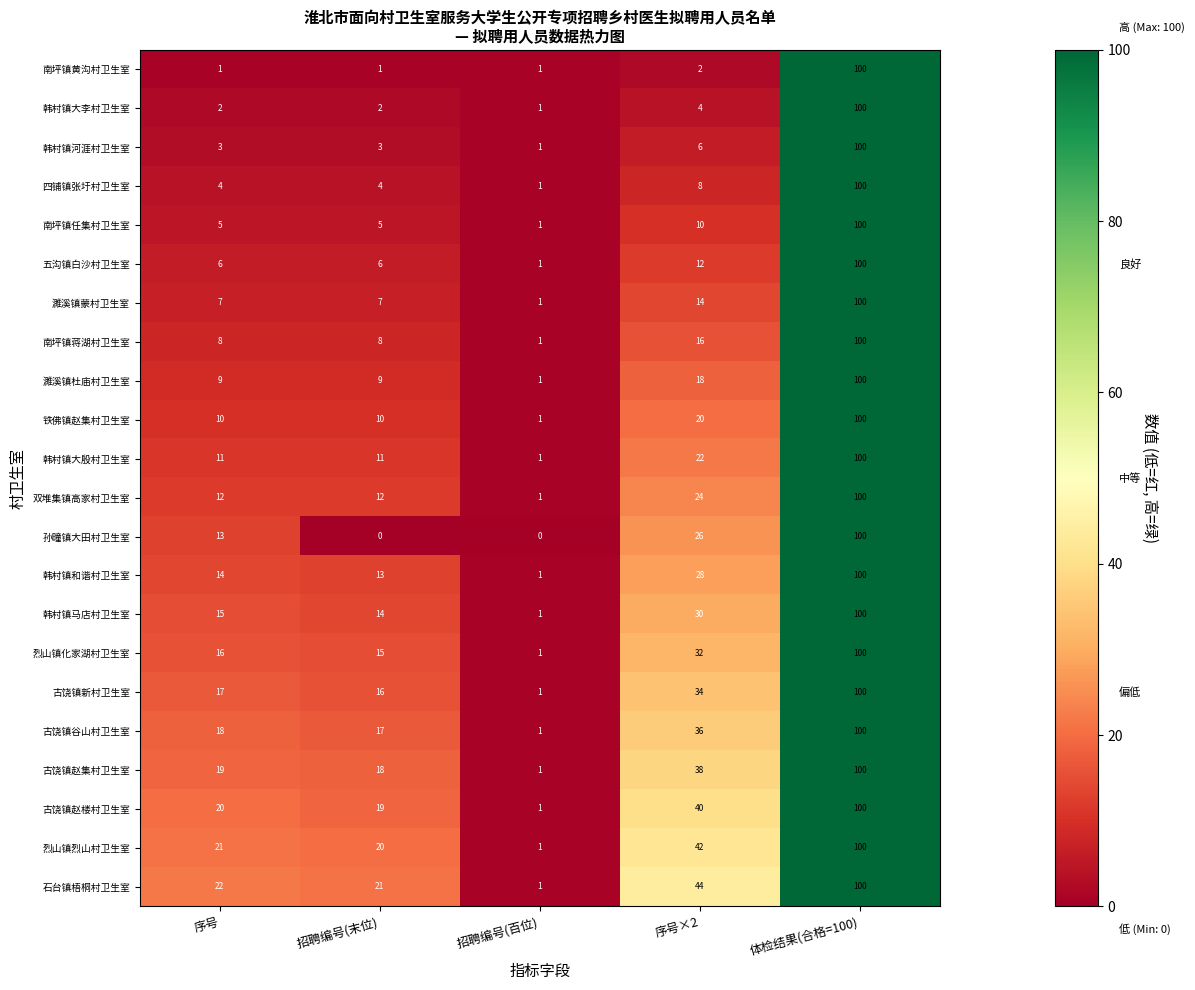

What is the total value across all series at 招聘编号(百位)?

21